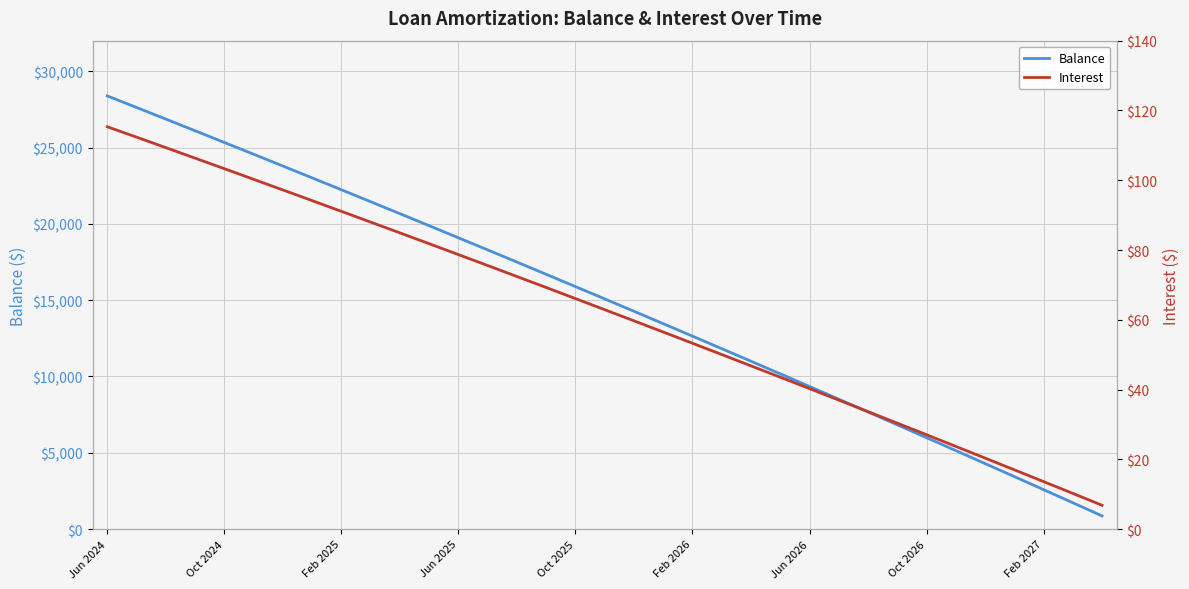

Does the chart display data point markers on the line(s)?

No